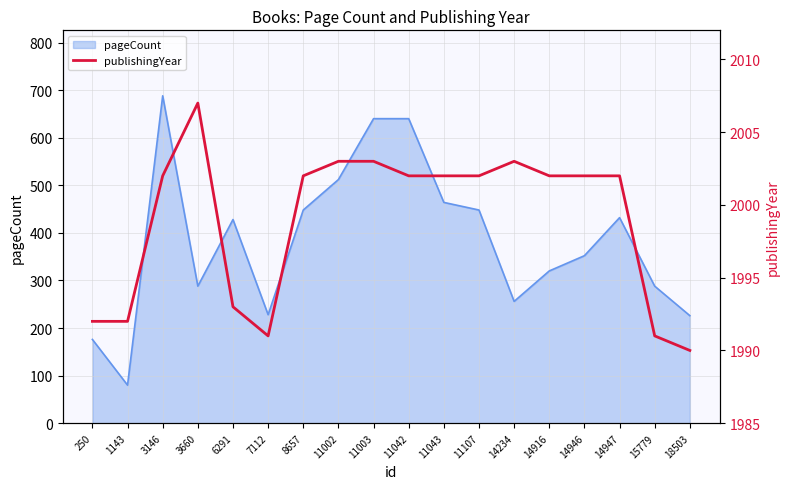

What is the lowest value of the pageCount series?

80